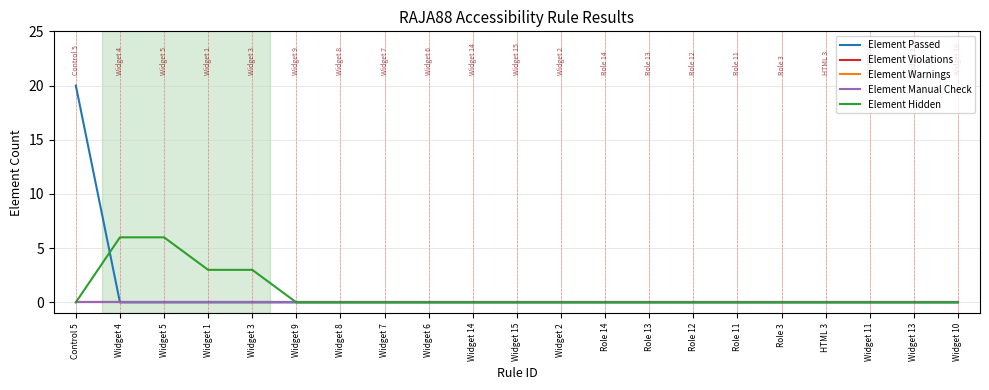

Is the value of Element Warnings at Widget 15 greater than the value of Element Hidden at Widget 8?

No